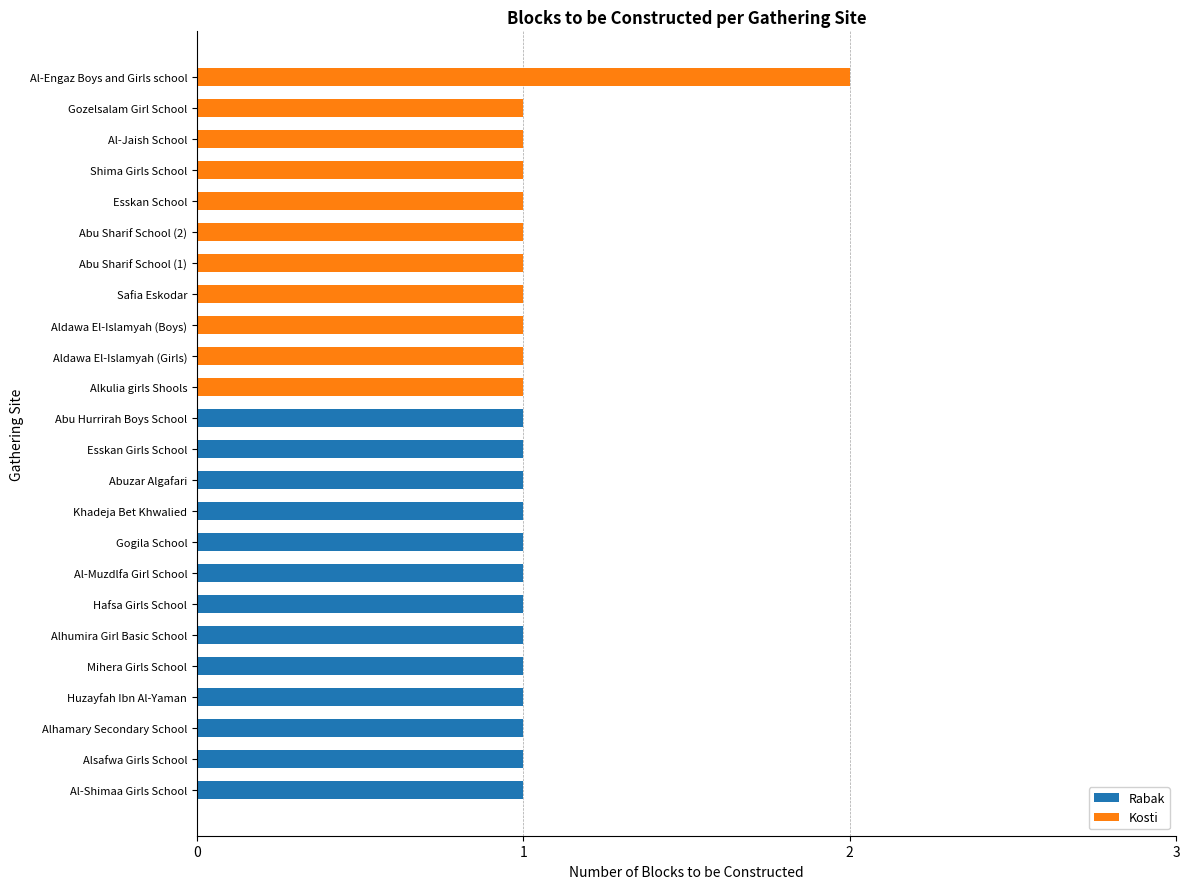

List the labels in order of value, smallest first.

Al-Shimaa Girls School, Alsafwa Girls School, Alhamary Secondary School, Huzayfah Ibn Al-Yaman, Mihera Girls School, Alhumira Girl Basic School, Hafsa Girls School, Al-Muzdlfa Girl School, Gogila School, Khadeja Bet Khwalied, Abuzar Algafari, Esskan Girls School, Abu Hurrirah Boys School, Alkulia girls Shools, Aldawa El-Islamyah (Girls), Aldawa El-Islamyah (Boys), Safia Eskodar, Abu Sharif School (1), Abu Sharif School (2), Esskan School, Shima Girls School, Al-Jaish School, Gozelsalam Girl School, Al-Engaz Boys and Girls school